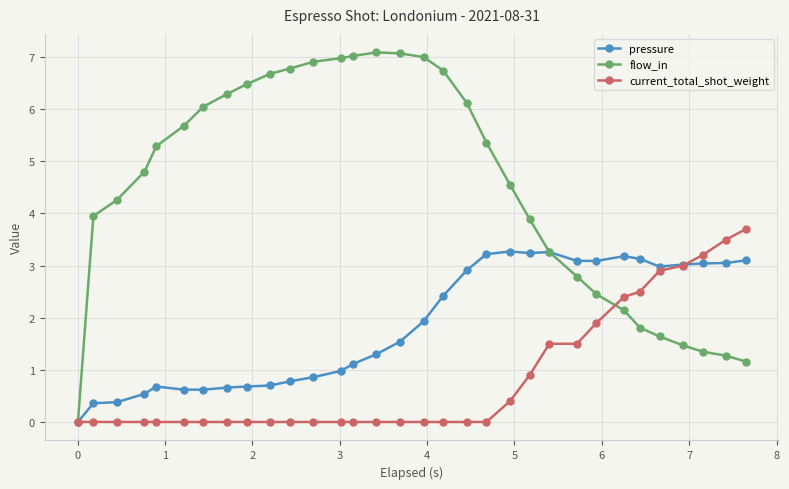

How many distinct data groups are displayed?

3